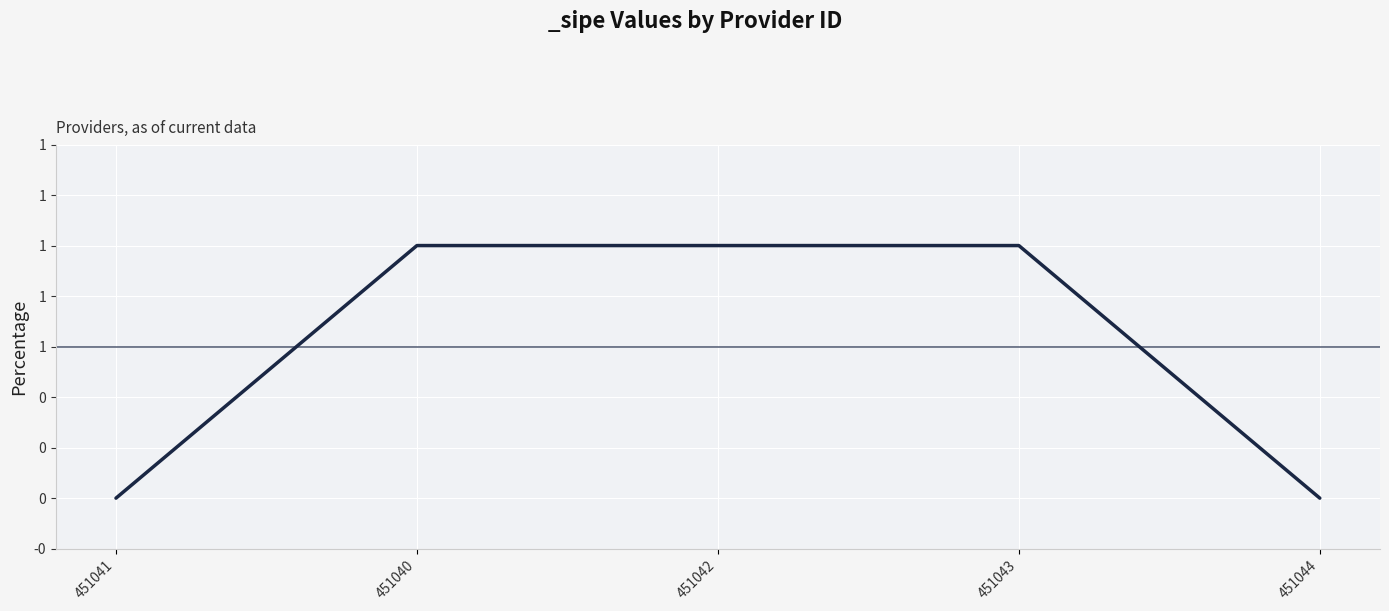

True or false: there are more than 2 points higher than both neighbors.

False